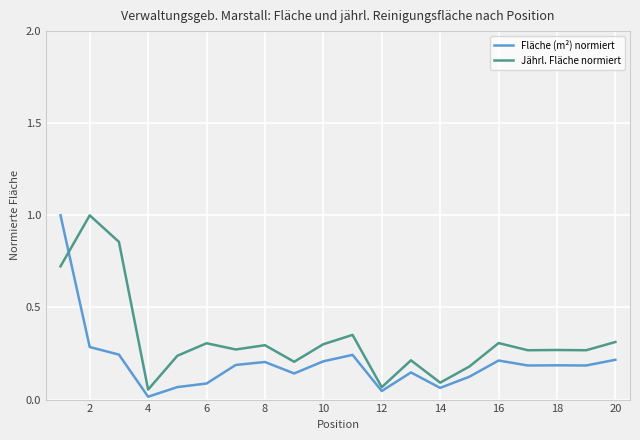

What is the maximum value shown in the chart?

1.0